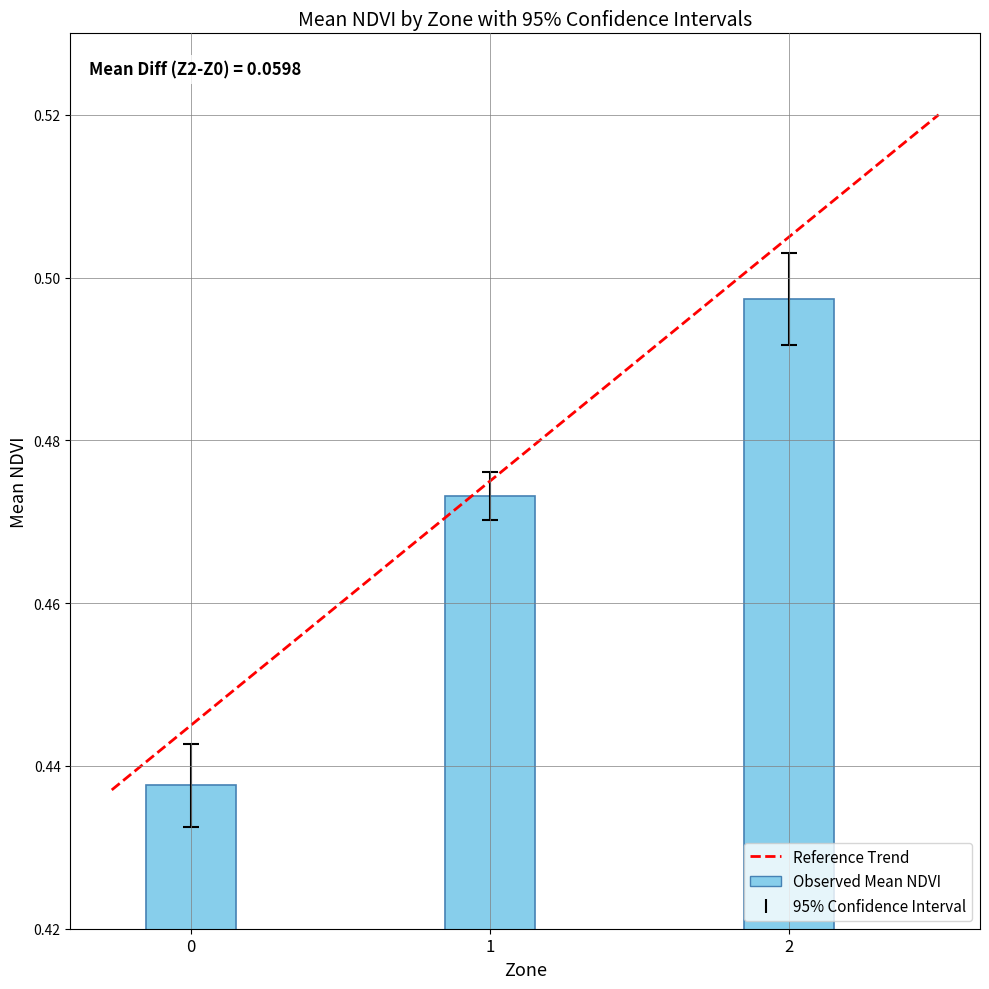

Which category has the highest value across all series?

2